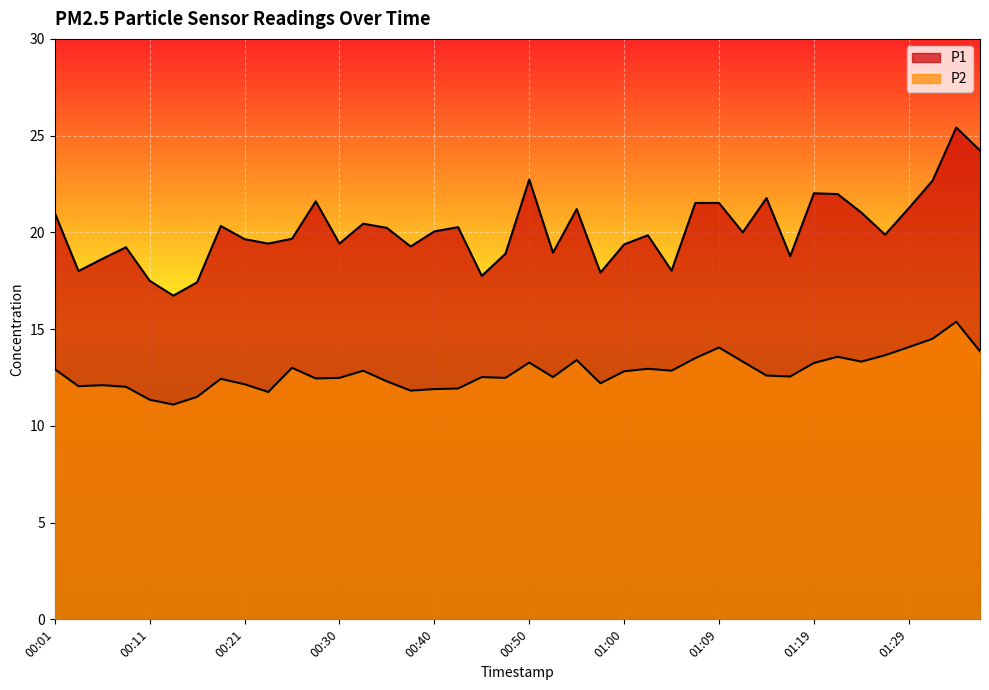

What is the difference between the P1 values at 00:11 and 00:50?

5.2